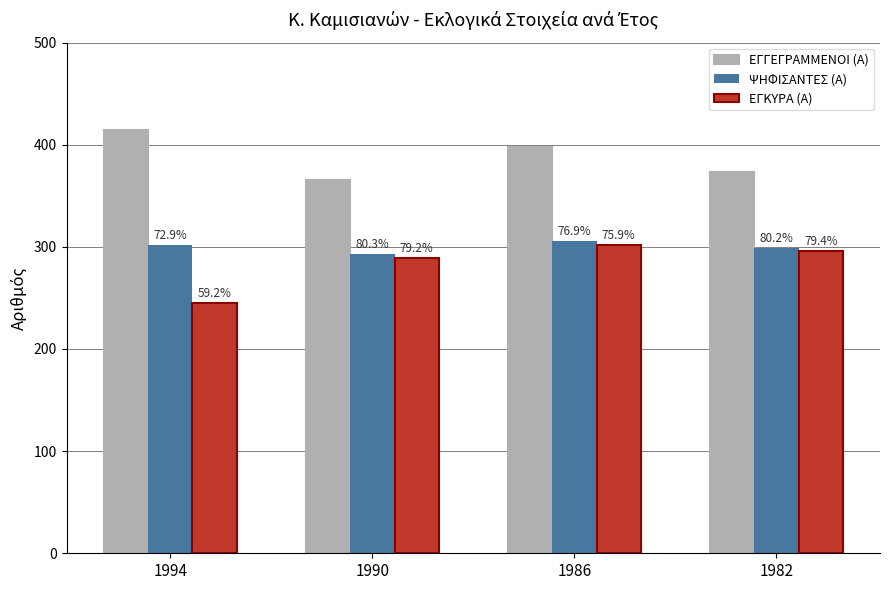

How many groups of bars are there?

4